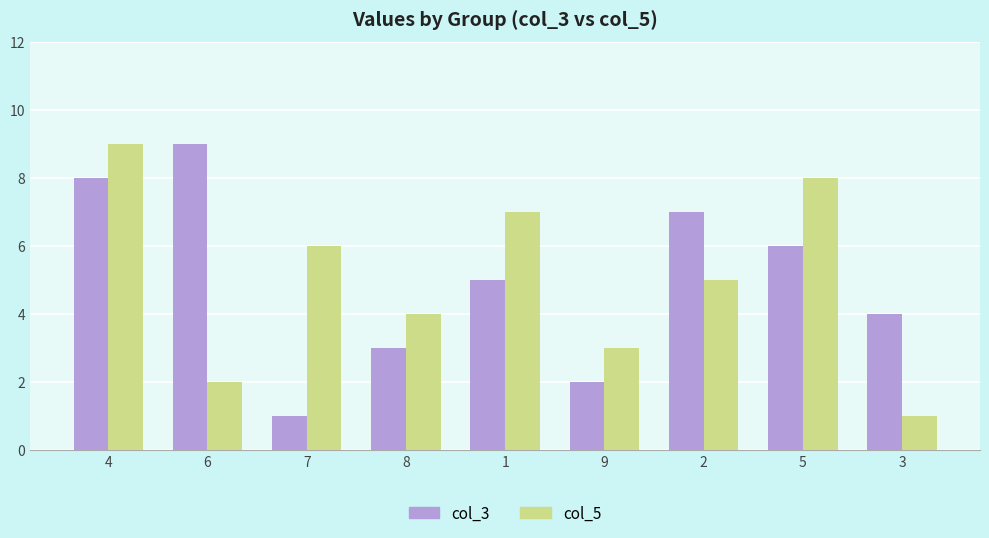

Rank the series at 8 from highest to lowest value.

col_5, col_3